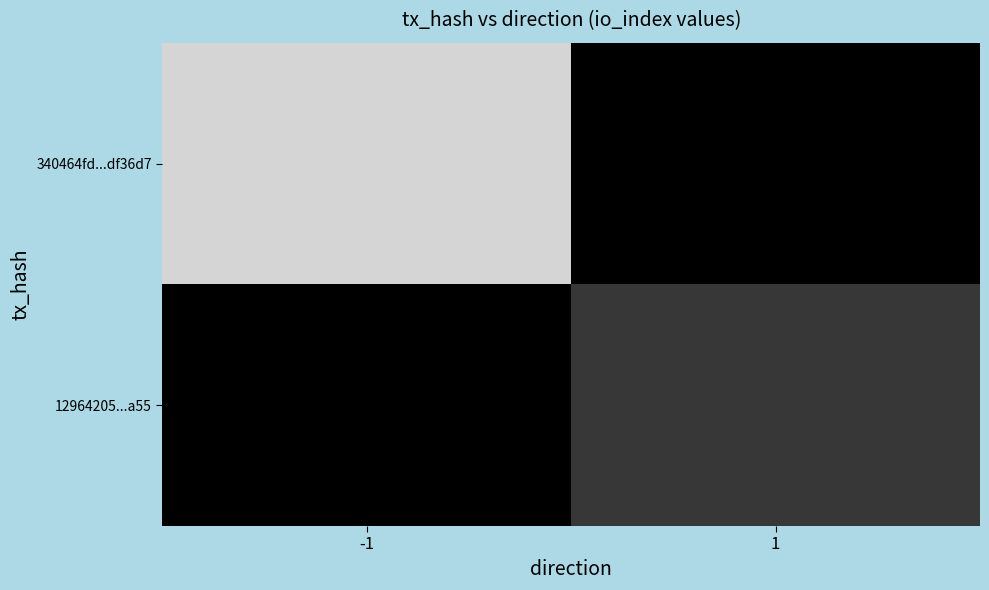

What is the difference between the highest and lowest values at 1?

38